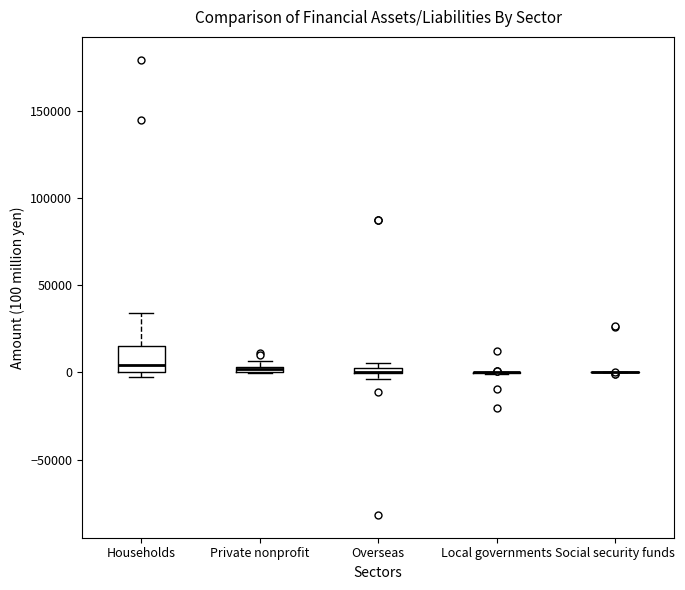

Comparing the boxes themselves (not the whiskers), which one is the tallest?

Households